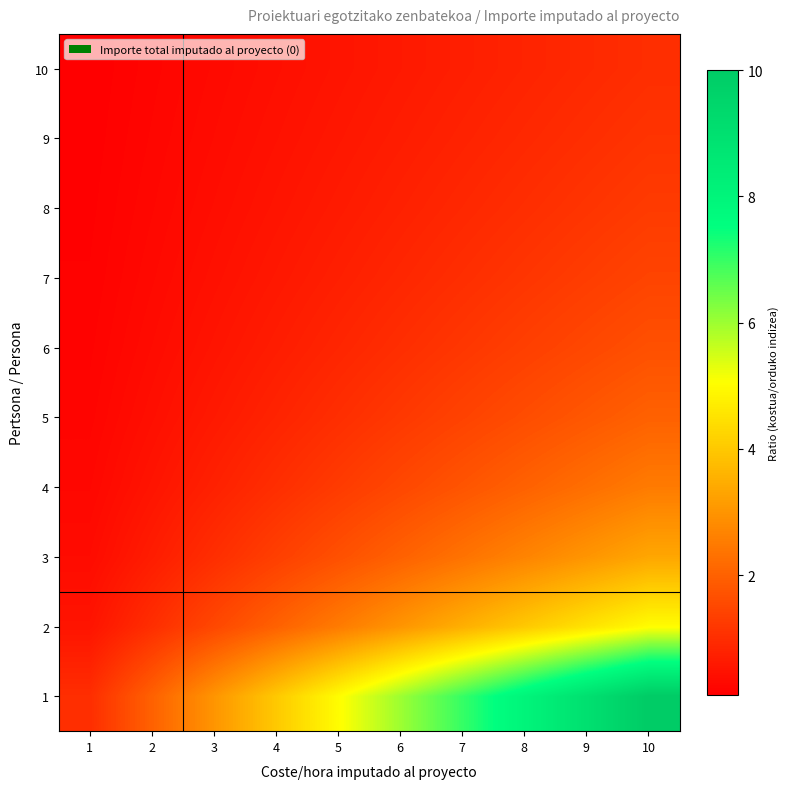

What is the spread (max minus min) of values at 5?

4.5